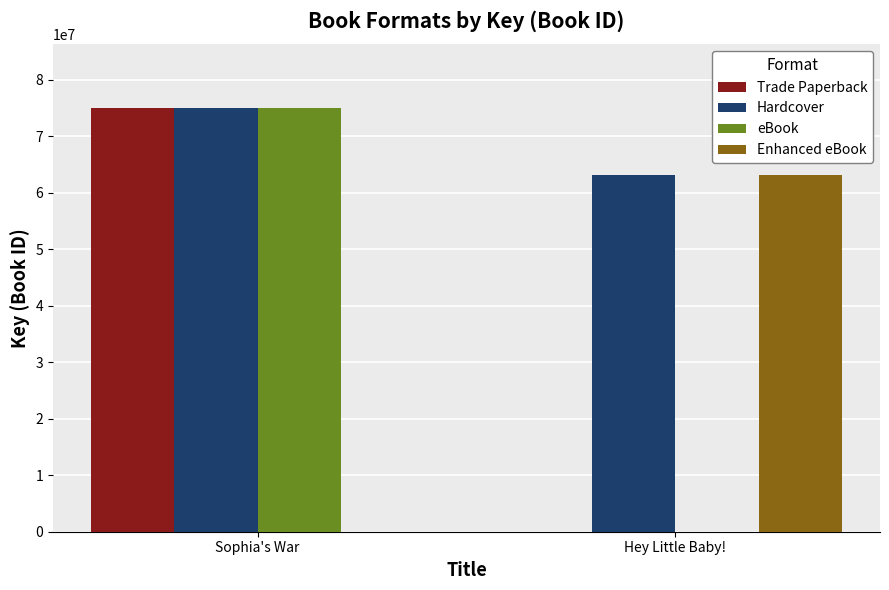

What is the spread (max minus min) of values at Sophia's War?

75018440